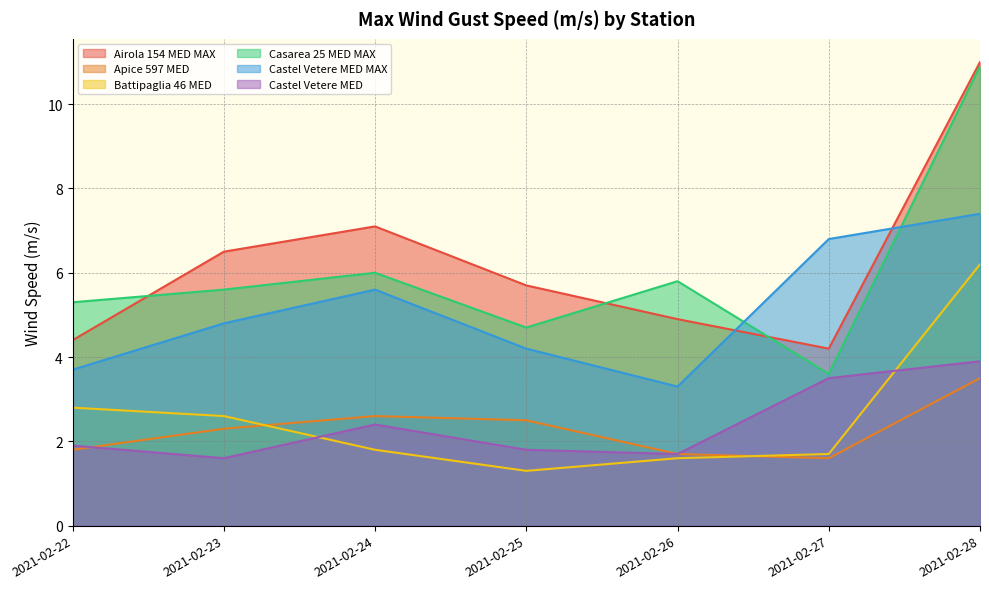

At how many categories does at least one series exceed 7?

2